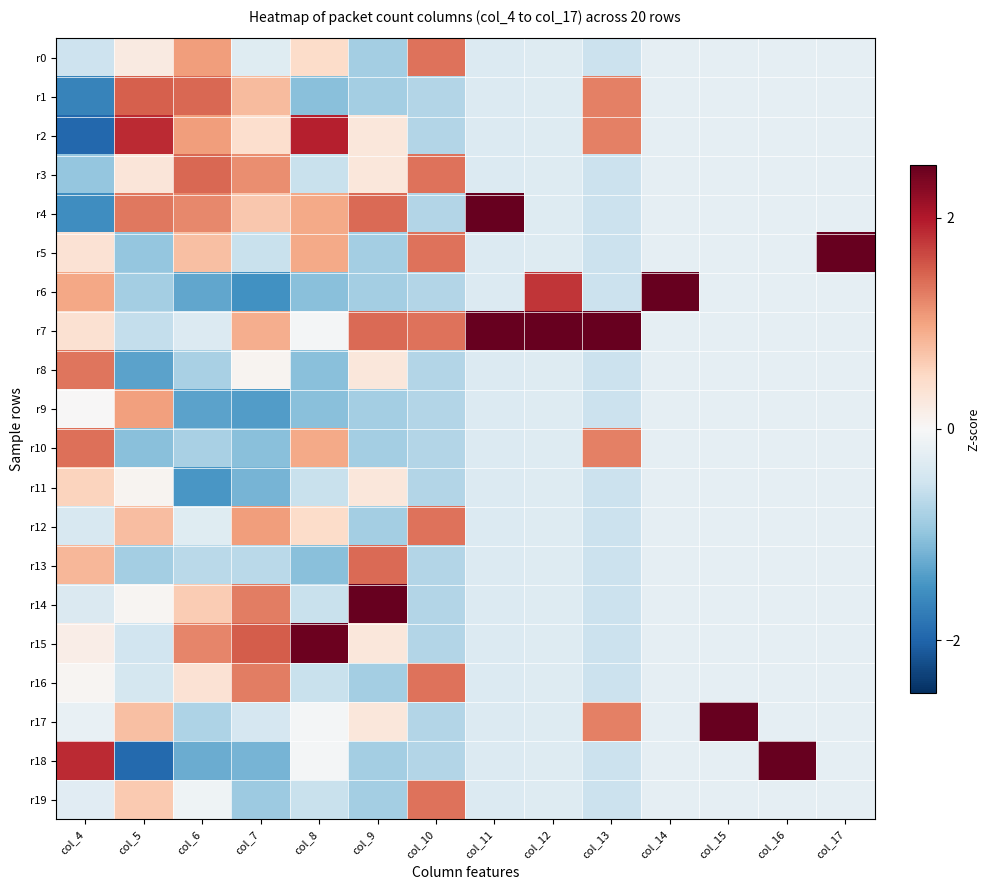

Reading left to right, list all the values displayed in this chart.

r0: col_4=-0.5	col_5=0.2	col_6=1.0	col_7=-0.3	col_8=0.5	col_9=-0.8	col_10=1.4	col_11=-0.3	col_12=-0.3	col_13=-0.5	col_14=-0.2	col_15=-0.2	col_16=-0.2	col_17=-0.2
r1: col_4=-1.7	col_5=1.5	col_6=1.4	col_7=0.8	col_8=-1.1	col_9=-0.8	col_10=-0.7	col_11=-0.3	col_12=-0.3	col_13=1.3	col_14=-0.2	col_15=-0.2	col_16=-0.2	col_17=-0.2
r2: col_4=-2.0	col_5=1.9	col_6=1.0	col_7=0.4	col_8=2.0	col_9=0.3	col_10=-0.7	col_11=-0.3	col_12=-0.3	col_13=1.3	col_14=-0.2	col_15=-0.2	col_16=-0.2	col_17=-0.2
r3: col_4=-1.0	col_5=0.3	col_6=1.4	col_7=1.2	col_8=-0.6	col_9=0.3	col_10=1.4	col_11=-0.3	col_12=-0.3	col_13=-0.5	col_14=-0.2	col_15=-0.2	col_16=-0.2	col_17=-0.2
r4: col_4=-1.5	col_5=1.3	col_6=1.2	col_7=0.7	col_8=1.0	col_9=1.4	col_10=-0.7	col_11=3.0	col_12=-0.3	col_13=-0.5	col_14=-0.2	col_15=-0.2	col_16=-0.2	col_17=-0.2
r5: col_4=0.4	col_5=-1.0	col_6=0.8	col_7=-0.5	col_8=1.0	col_9=-0.8	col_10=1.4	col_11=-0.3	col_12=-0.3	col_13=-0.5	col_14=-0.2	col_15=-0.2	col_16=-0.2	col_17=4.4
r6: col_4=1.0	col_5=-0.8	col_6=-1.3	col_7=-1.5	col_8=-1.1	col_9=-0.8	col_10=-0.7	col_11=-0.3	col_12=1.8	col_13=-0.5	col_14=4.4	col_15=-0.2	col_16=-0.2	col_17=-0.2
r7: col_4=0.4	col_5=-0.6	col_6=-0.3	col_7=0.9	col_8=-0.1	col_9=1.4	col_10=1.4	col_11=3.0	col_12=3.9	col_13=3.1	col_14=-0.2	col_15=-0.2	col_16=-0.2	col_17=-0.2
r8: col_4=1.3	col_5=-1.3	col_6=-0.8	col_7=0.1	col_8=-1.1	col_9=0.3	col_10=-0.7	col_11=-0.3	col_12=-0.3	col_13=-0.5	col_14=-0.2	col_15=-0.2	col_16=-0.2	col_17=-0.2
r9: col_4=0.0	col_5=1.0	col_6=-1.3	col_7=-1.4	col_8=-1.1	col_9=-0.8	col_10=-0.7	col_11=-0.3	col_12=-0.3	col_13=-0.5	col_14=-0.2	col_15=-0.2	col_16=-0.2	col_17=-0.2
r10: col_4=1.4	col_5=-1.0	col_6=-0.8	col_7=-1.0	col_8=1.0	col_9=-0.8	col_10=-0.7	col_11=-0.3	col_12=-0.3	col_13=1.3	col_14=-0.2	col_15=-0.2	col_16=-0.2	col_17=-0.2
r11: col_4=0.6	col_5=0.1	col_6=-1.5	col_7=-1.2	col_8=-0.6	col_9=0.3	col_10=-0.7	col_11=-0.3	col_12=-0.3	col_13=-0.5	col_14=-0.2	col_15=-0.2	col_16=-0.2	col_17=-0.2
r12: col_4=-0.4	col_5=0.8	col_6=-0.3	col_7=1.0	col_8=0.5	col_9=-0.8	col_10=1.4	col_11=-0.3	col_12=-0.3	col_13=-0.5	col_14=-0.2	col_15=-0.2	col_16=-0.2	col_17=-0.2
r13: col_4=0.8	col_5=-0.9	col_6=-0.7	col_7=-0.7	col_8=-1.1	col_9=1.4	col_10=-0.7	col_11=-0.3	col_12=-0.3	col_13=-0.5	col_14=-0.2	col_15=-0.2	col_16=-0.2	col_17=-0.2
r14: col_4=-0.4	col_5=0.0	col_6=0.6	col_7=1.3	col_8=-0.6	col_9=2.5	col_10=-0.7	col_11=-0.3	col_12=-0.3	col_13=-0.5	col_14=-0.2	col_15=-0.2	col_16=-0.2	col_17=-0.2
r15: col_4=0.2	col_5=-0.5	col_6=1.2	col_7=1.5	col_8=2.5	col_9=0.3	col_10=-0.7	col_11=-0.3	col_12=-0.3	col_13=-0.5	col_14=-0.2	col_15=-0.2	col_16=-0.2	col_17=-0.2
r16: col_4=0.1	col_5=-0.4	col_6=0.4	col_7=1.3	col_8=-0.6	col_9=-0.8	col_10=1.4	col_11=-0.3	col_12=-0.3	col_13=-0.5	col_14=-0.2	col_15=-0.2	col_16=-0.2	col_17=-0.2
r17: col_4=-0.2	col_5=0.8	col_6=-0.8	col_7=-0.4	col_8=-0.1	col_9=0.3	col_10=-0.7	col_11=-0.3	col_12=-0.3	col_13=1.3	col_14=-0.2	col_15=4.4	col_16=-0.2	col_17=-0.2
r18: col_4=1.9	col_5=-1.9	col_6=-1.2	col_7=-1.2	col_8=-0.1	col_9=-0.8	col_10=-0.7	col_11=-0.3	col_12=-0.3	col_13=-0.5	col_14=-0.2	col_15=-0.2	col_16=4.4	col_17=-0.2
r19: col_4=-0.3	col_5=0.6	col_6=-0.1	col_7=-0.9	col_8=-0.6	col_9=-0.8	col_10=1.4	col_11=-0.3	col_12=-0.3	col_13=-0.5	col_14=-0.2	col_15=-0.2	col_16=-0.2	col_17=-0.2